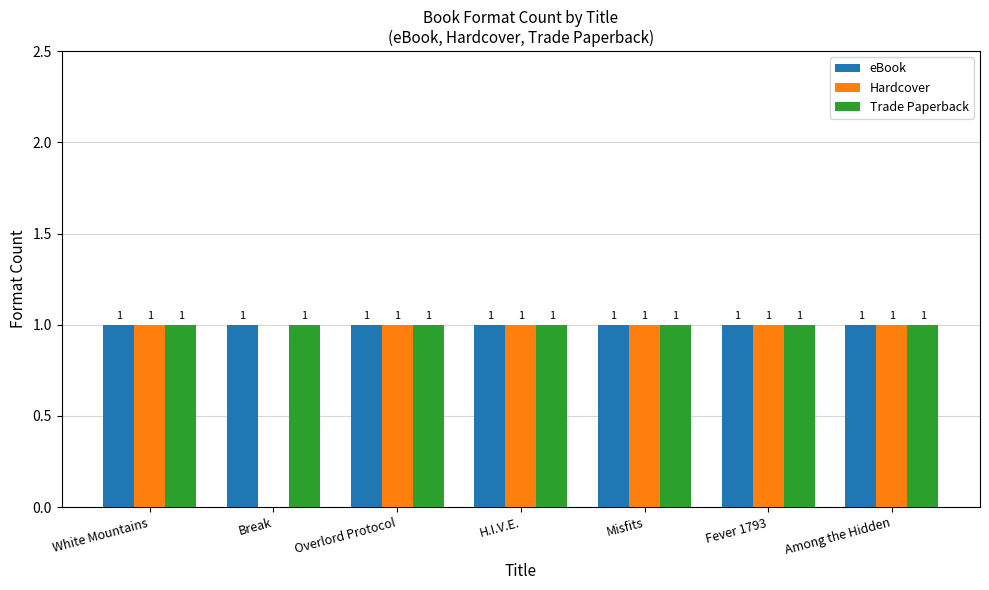

How many categories are shown in the chart?

7